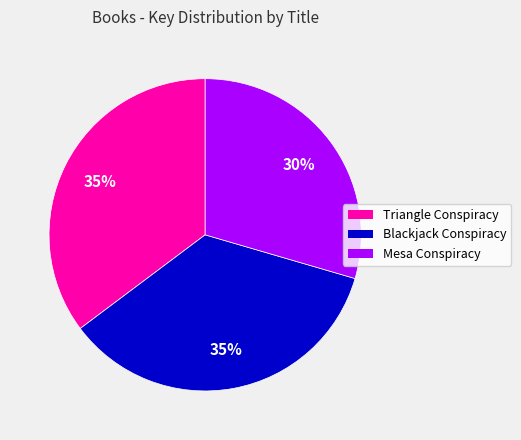

What percentage is the Triangle Conspiracy slice, to the nearest percent?

35%